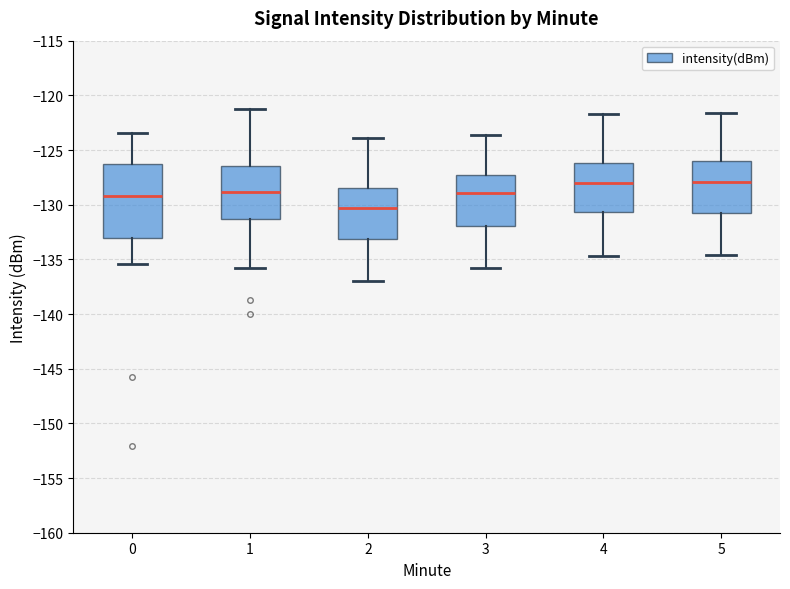

Where is the lower edge of the box at x = 1 on the y-axis? The values are not printed on the chart, so give them approximately, as read against the axis.

-131.5